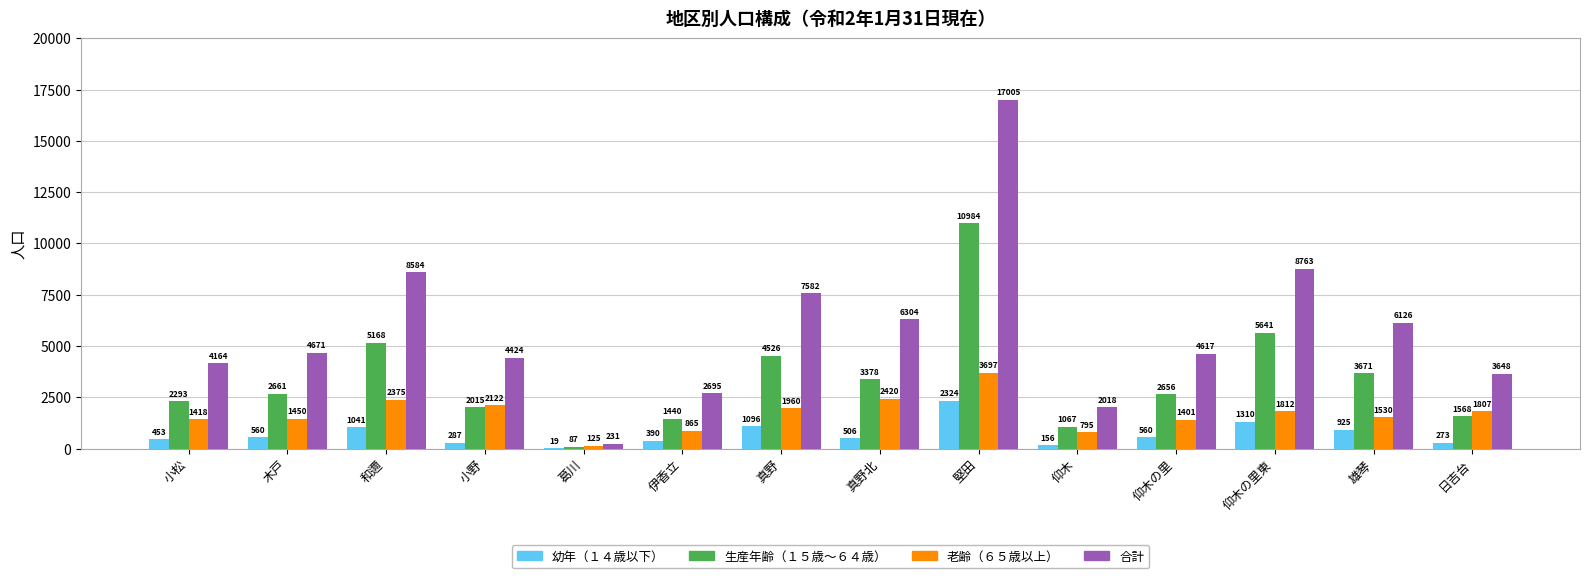

At which label is 合計 closest to 8618?

和邇